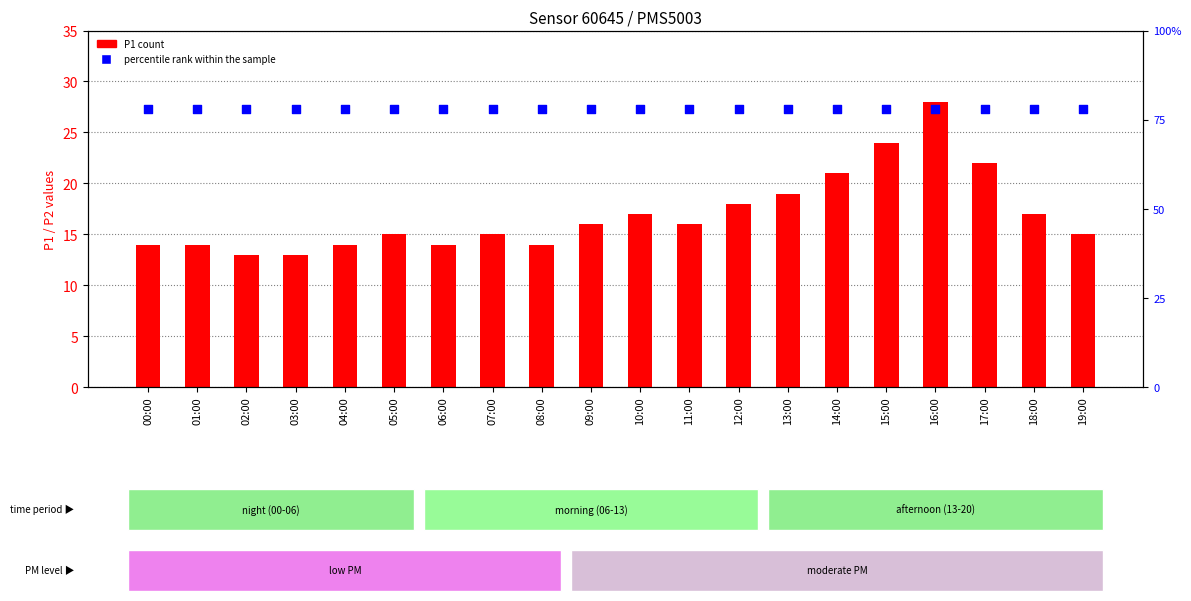

Which series contains the lowest Y value?

P1 (count)